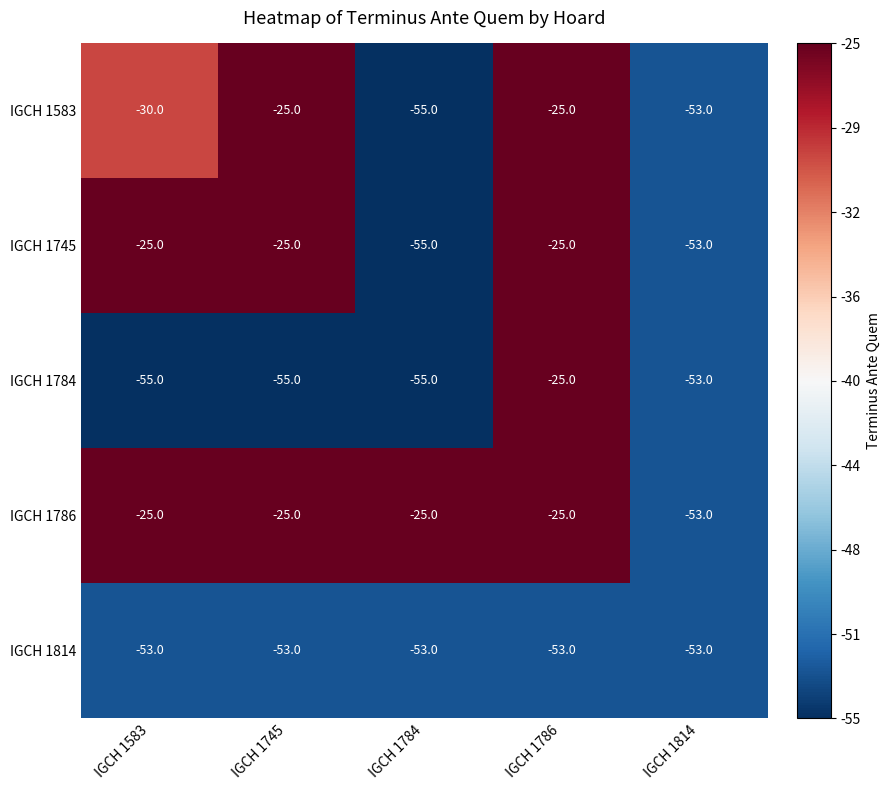

Which series has the largest total across all categories?

IGCH 1786